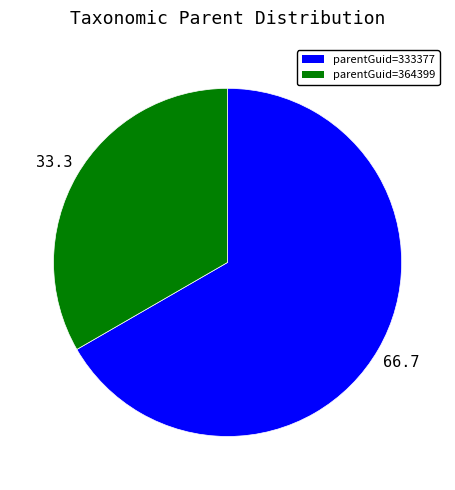

How many segments does this pie chart have?

2